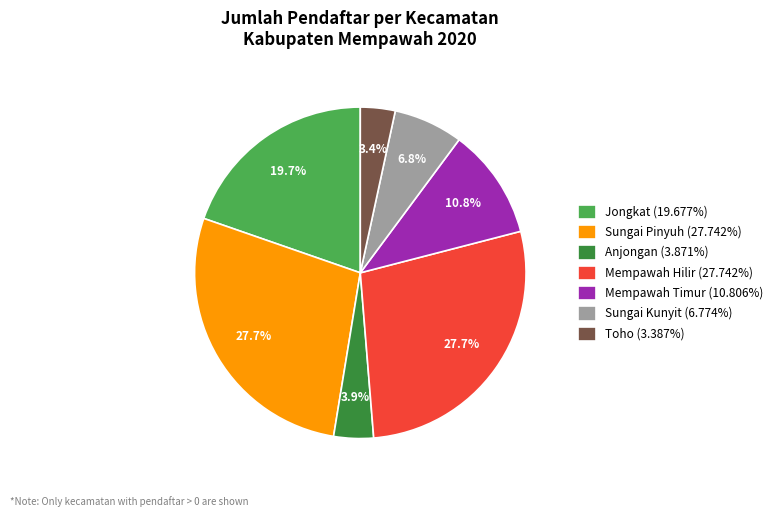

Approximately how many times larger is the value at Mempawah Timur (10.806%) compared to Anjongan (3.871%)?

2.8